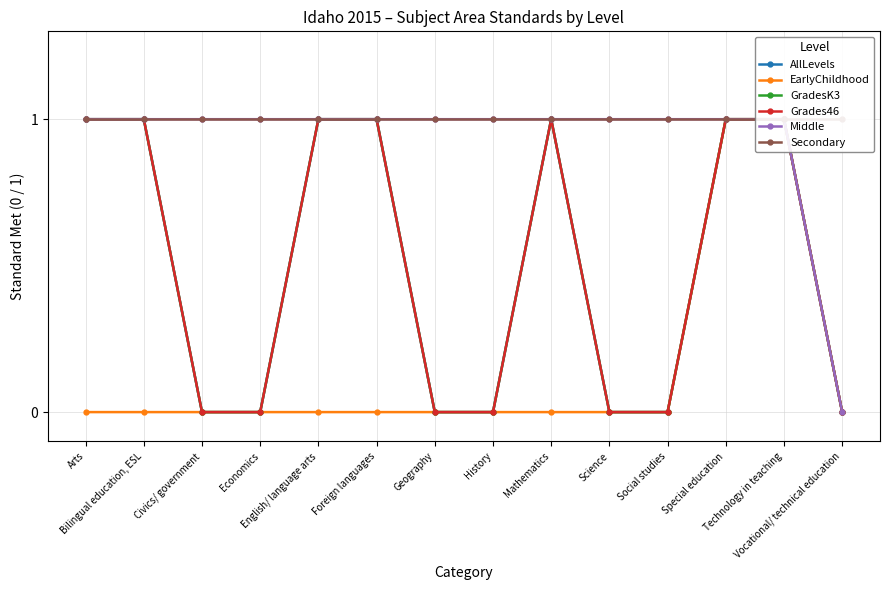

Count the AllLevels values in the range 0 to 1.

14